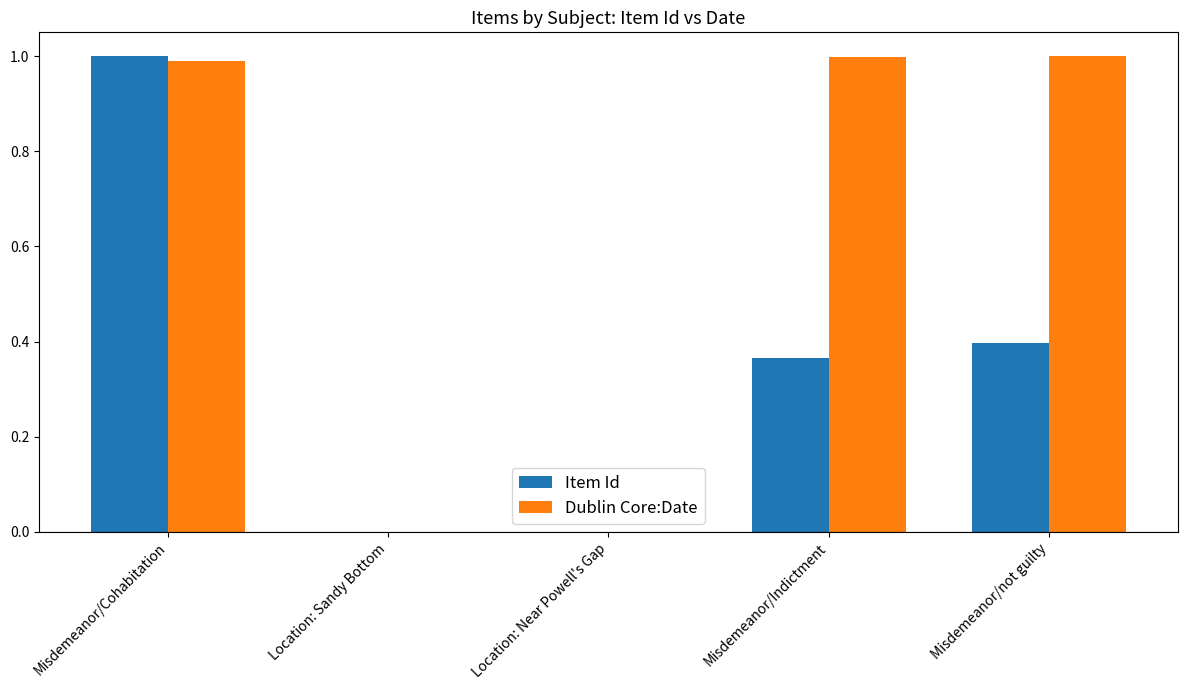

At which label does Item Id reach its peak?

Misdemeanor/Cohabitation